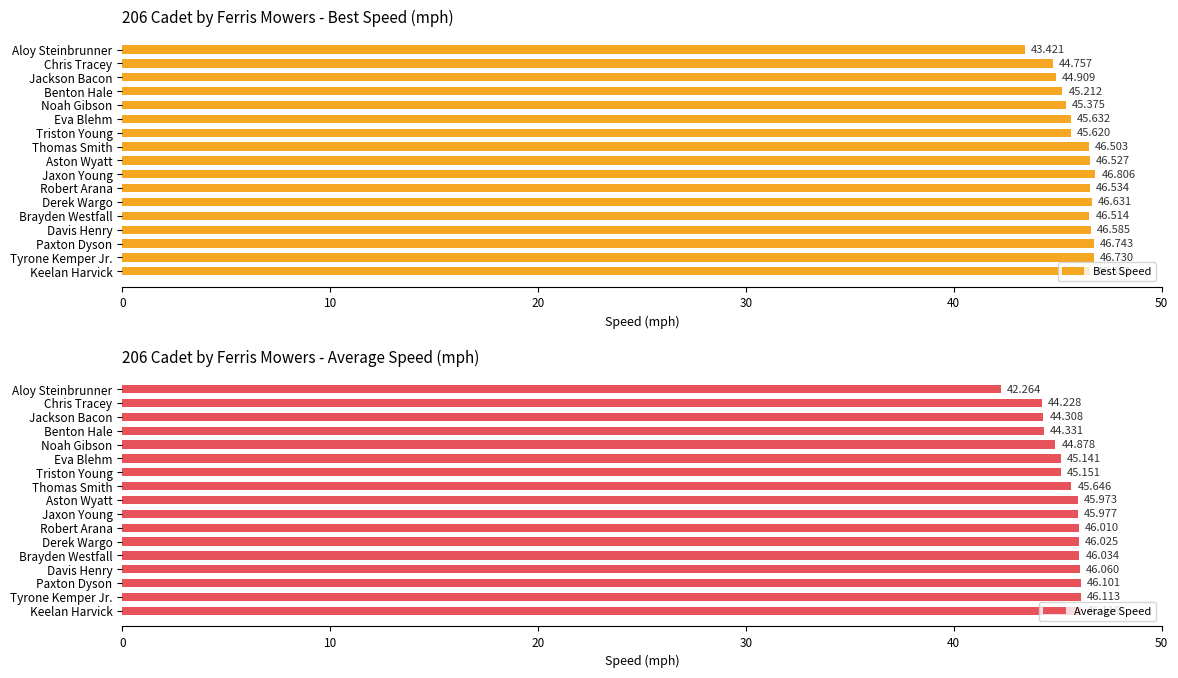

How many groups of bars are there?

17